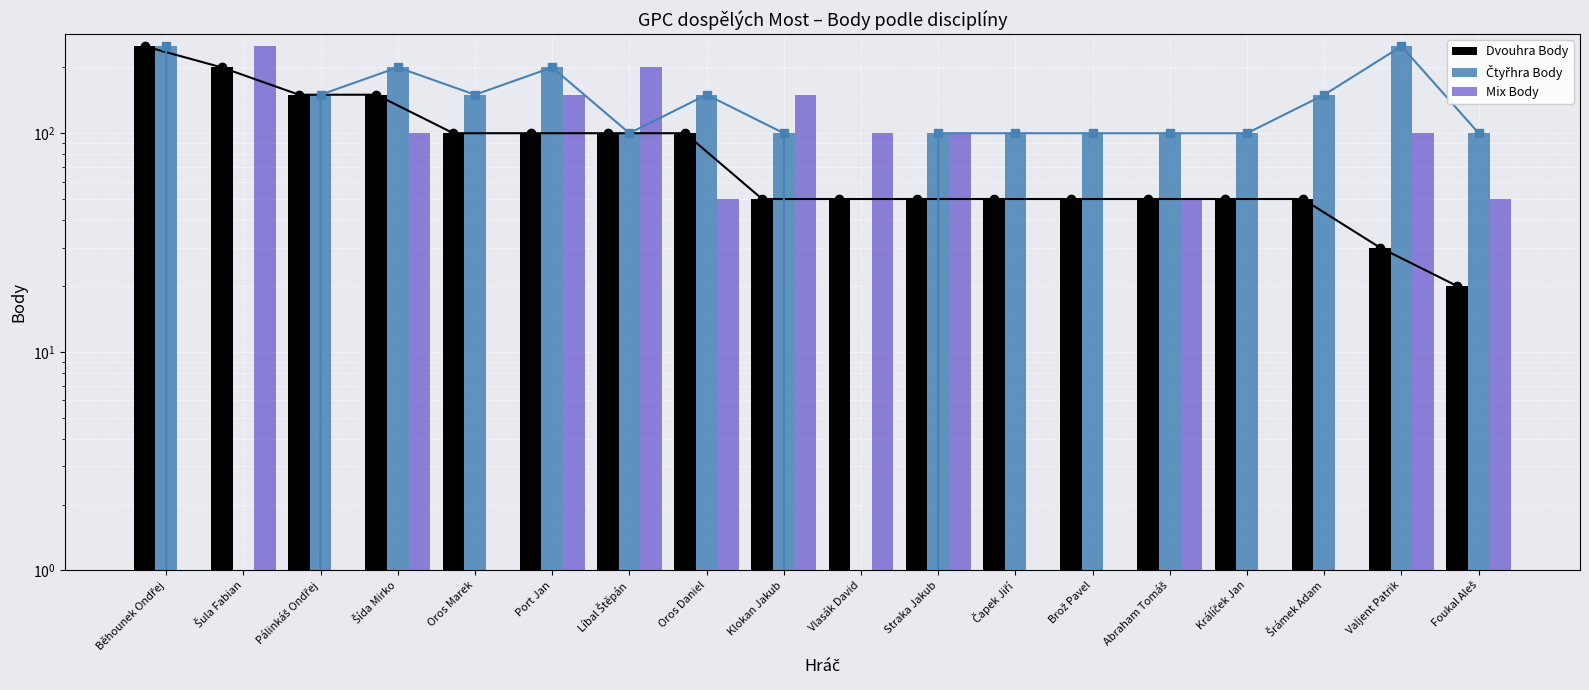

At how many categories does at least one series exceed 161?

6